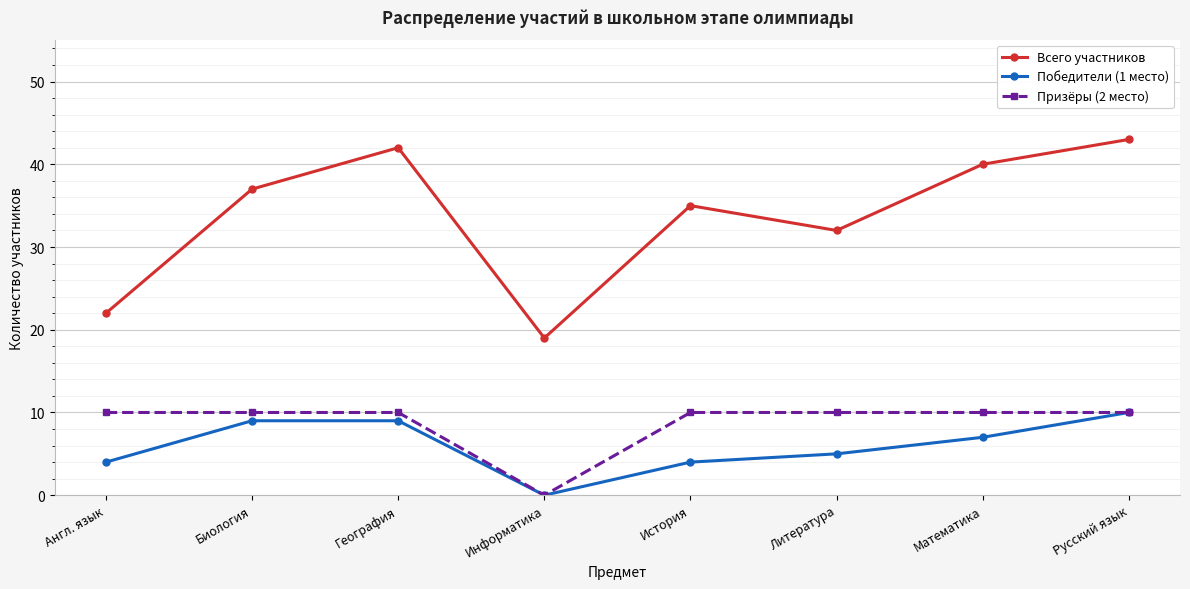

The Призёры (2 место) series shows 0 at Информатика. True or false?

True